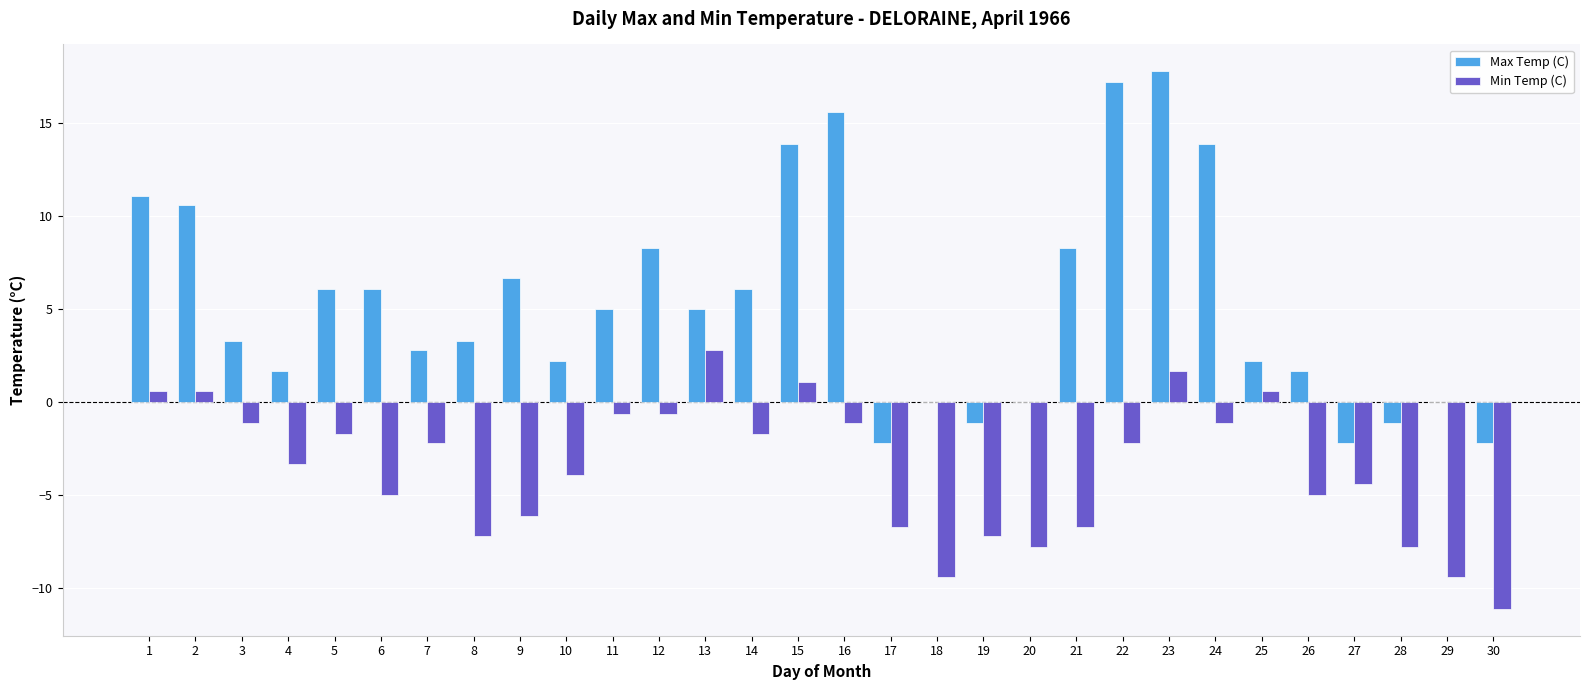

What is the spread (max minus min) of values at 5?

7.8